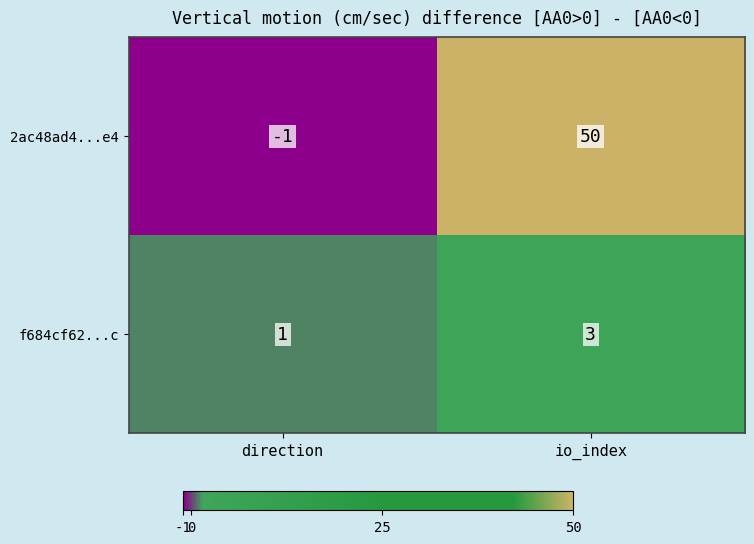

How many categories are shown in the chart?

2